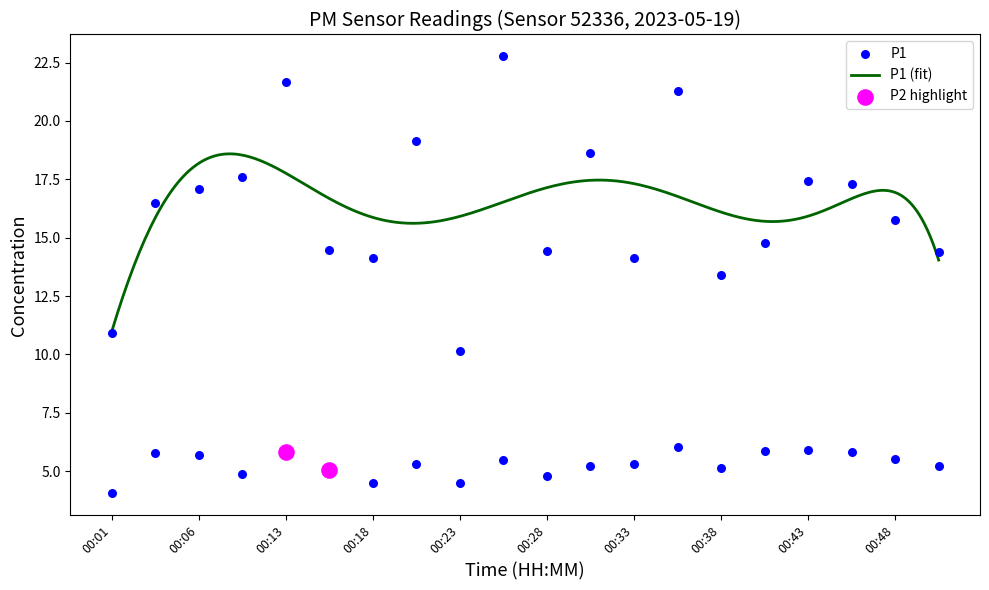

What is the change in value from 00:01 to 00:03?

+5.6